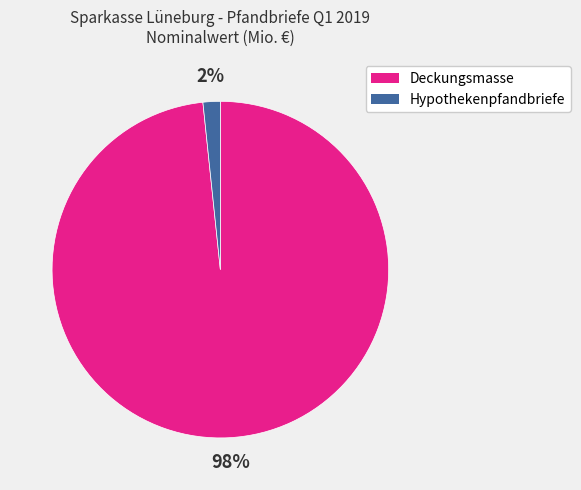

The Hypothekenpfandbriefe slice represents 2% of the pie. True or false?

True